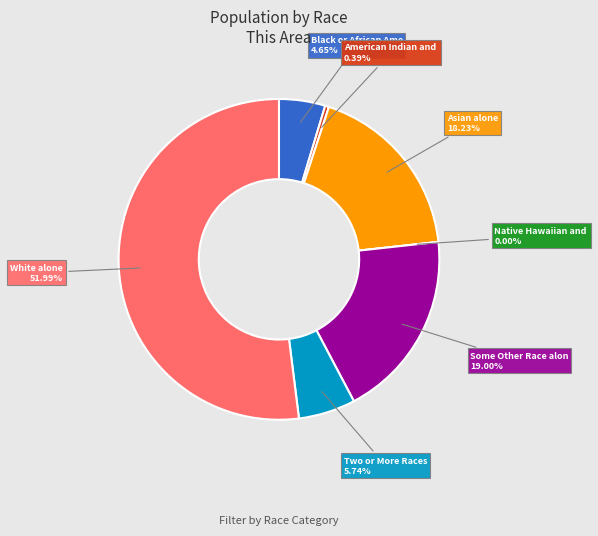

Is the sum of Native Hawaiian and Other Pacific and Asian alone greater than half?

No